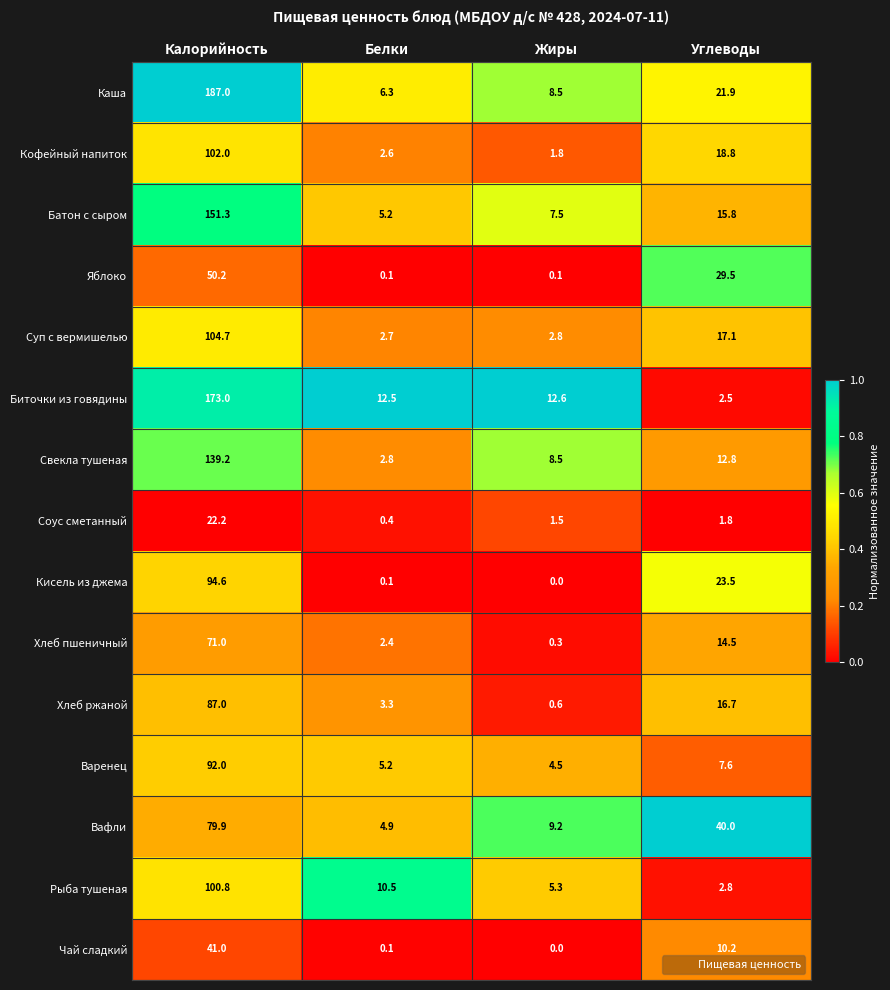

At Калорийность, list the series in order from largest to smallest.

Каша, Биточки из говядины, Батон с сыром, Свекла тушеная, Суп с вермишелью, Кофейный напиток, Рыба тушеная, Кисель из джема, Варенец, Хлеб ржаной, Вафли, Хлеб пшеничный, Яблоко, Чай сладкий, Соус сметанный